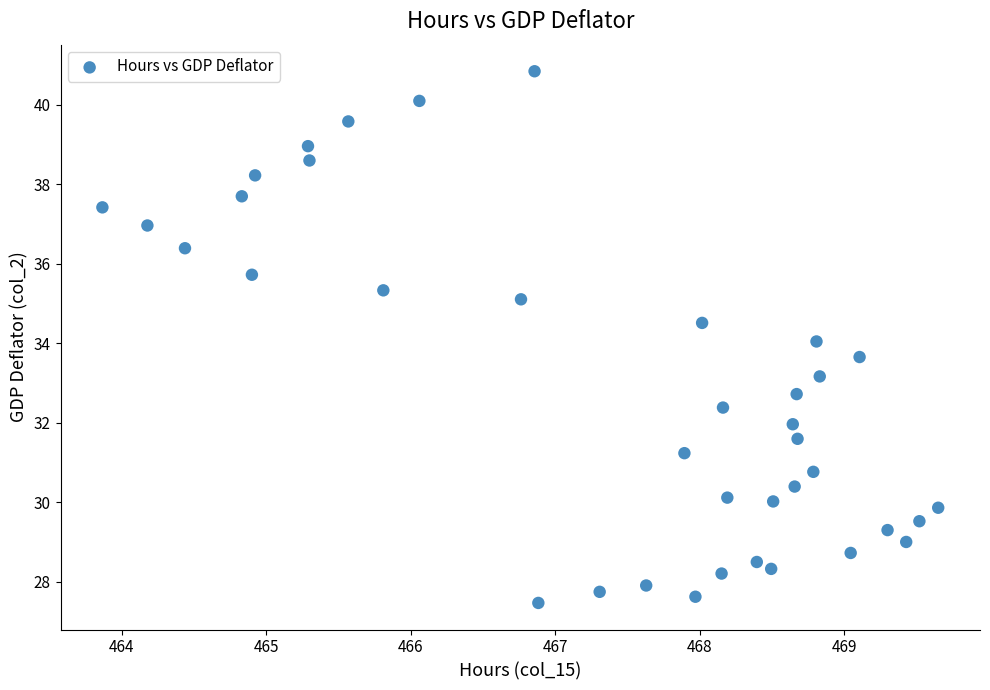

What is the range of Y values (max minus min)?

13.4